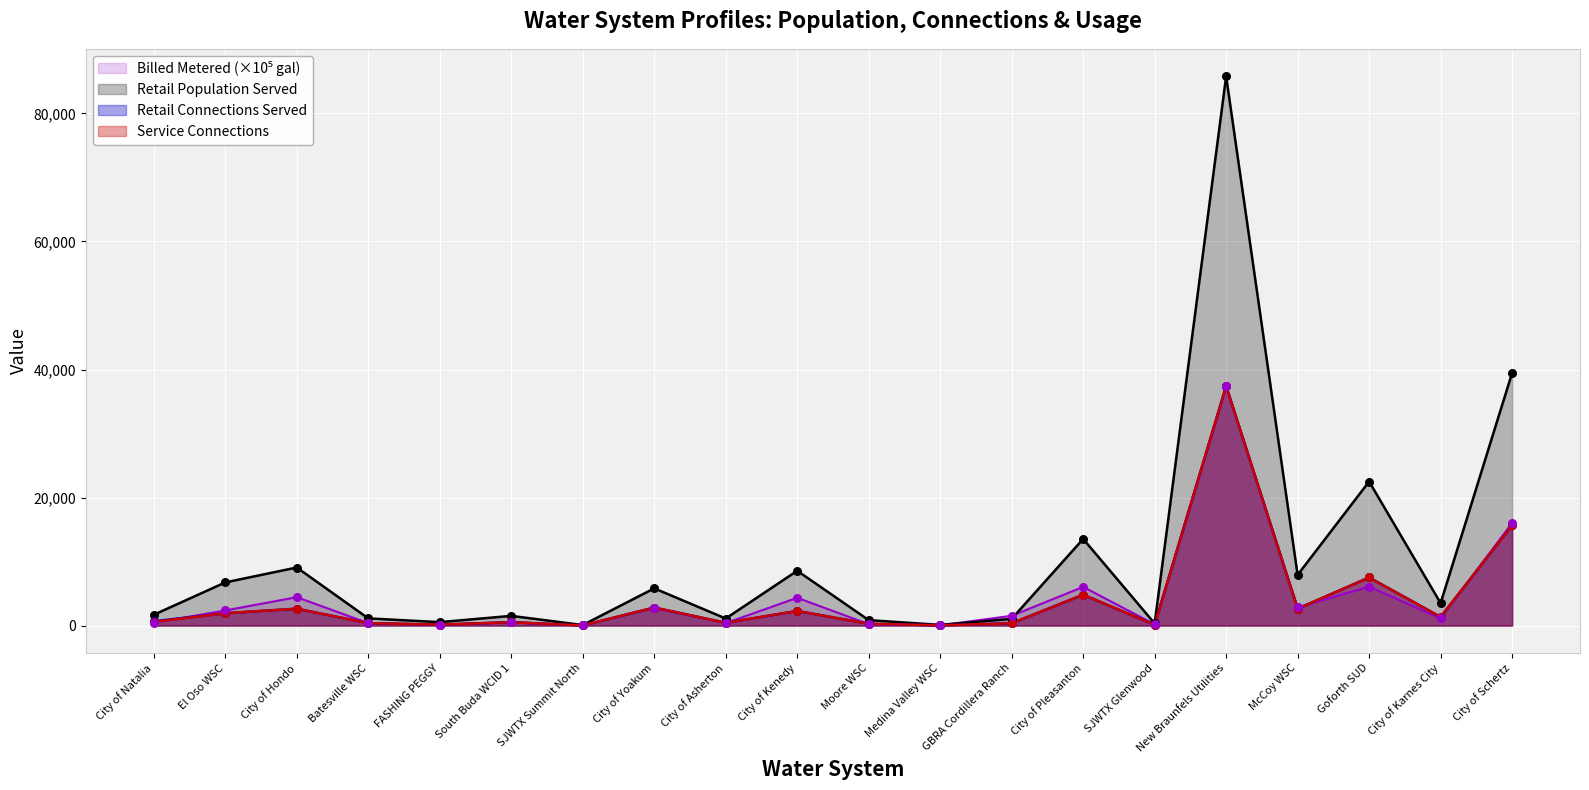

What are all the series names shown in the legend?

Retail Population Served, Retail Connections Served, Service Connections, Billed Metered